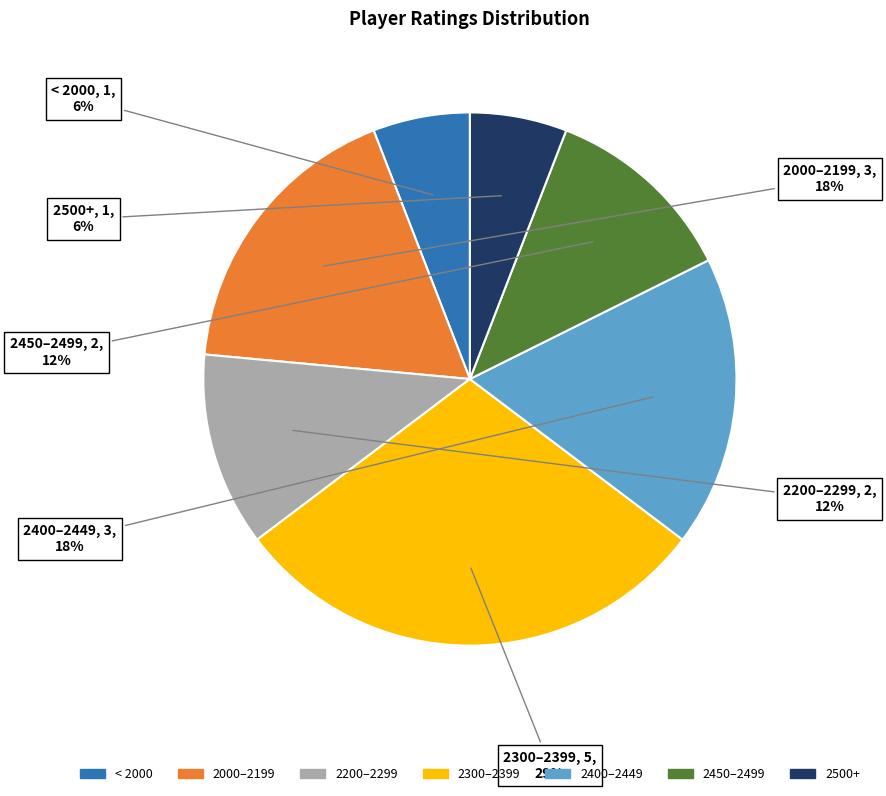

True or false: 2200–2299 accounts for 1% of the total.

False